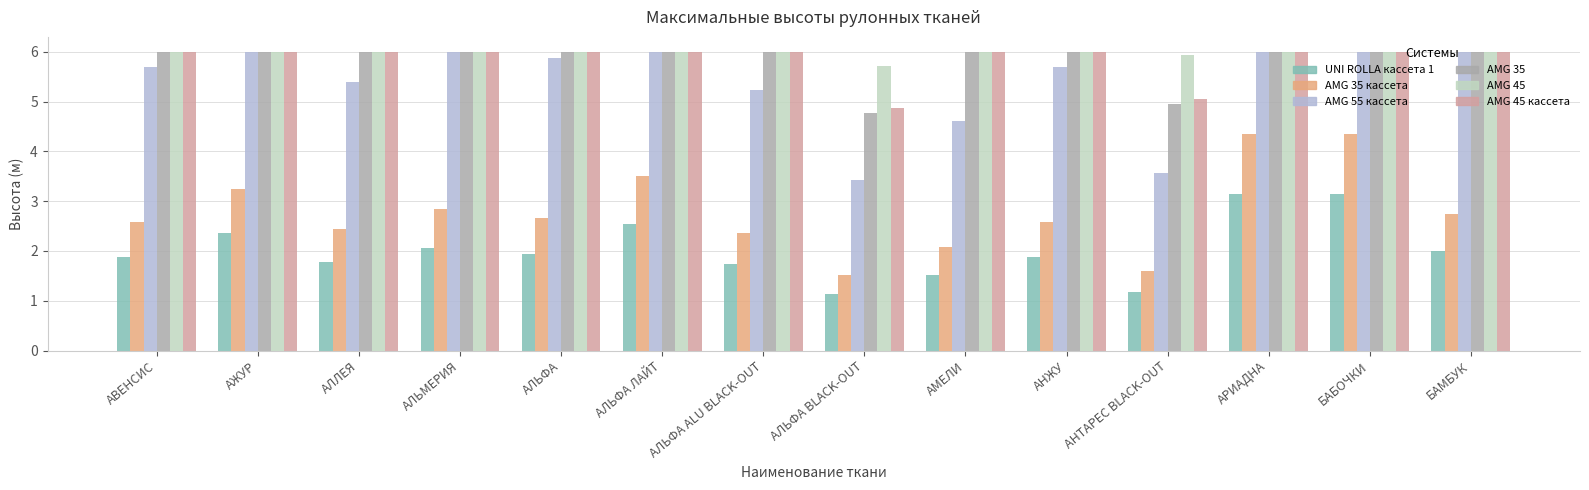

What is the smallest value displayed?

1.1